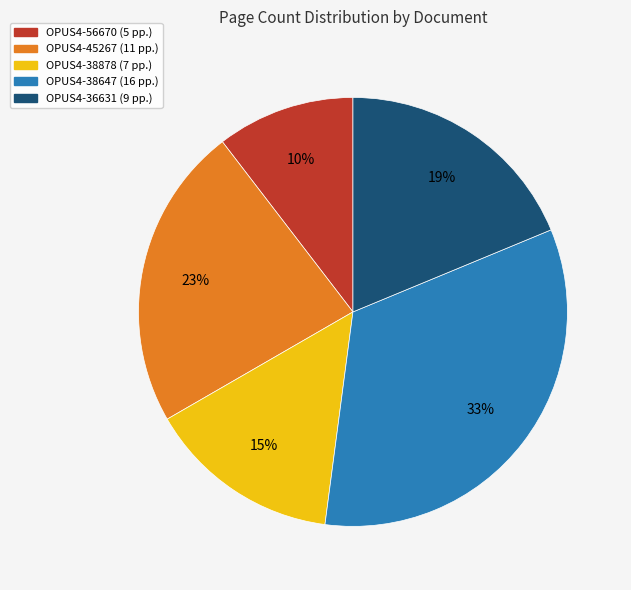

Which category has the biggest portion of the pie?

OPUS4-38647